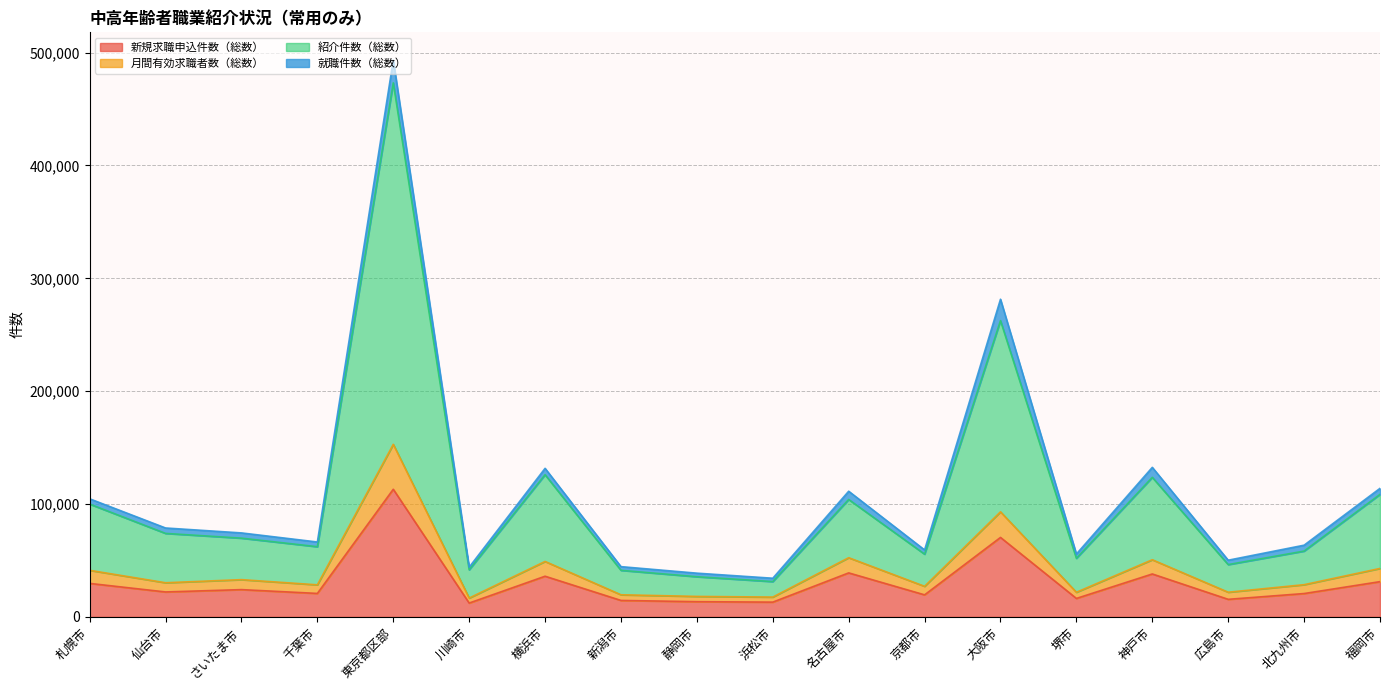

At which category is the sum across all series the highest?

東京都区部